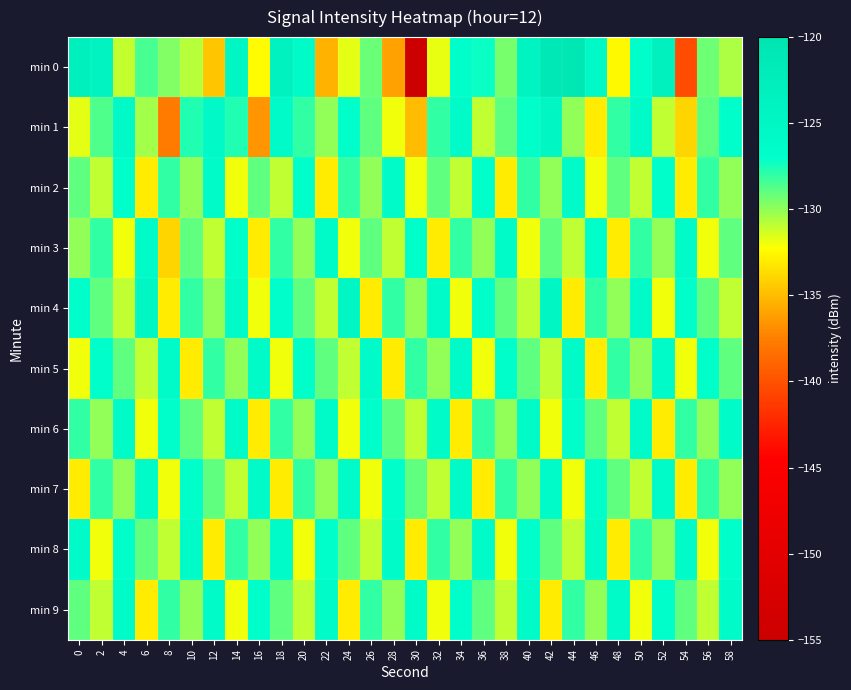

List the series in order of their peak value, lowest first.

min 2, min 3, min 5, min 6, min 7, min 8, min 9, min 1, min 4, min 0